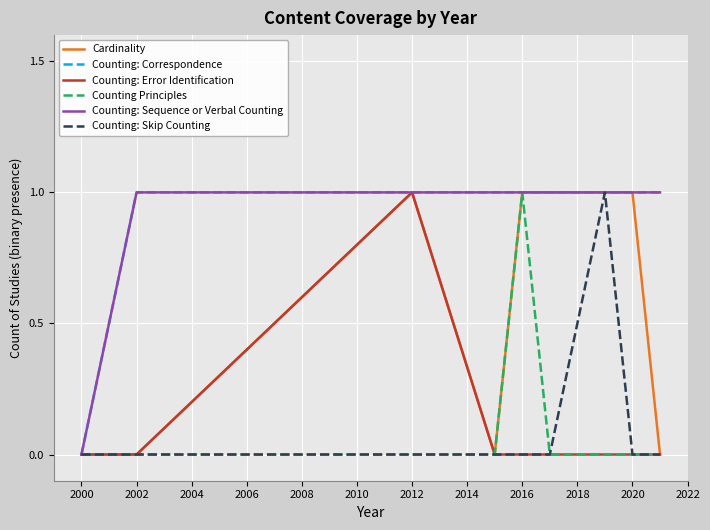

True or false: Cardinality and Counting: Sequence or Verbal Counting cross at least once.

False